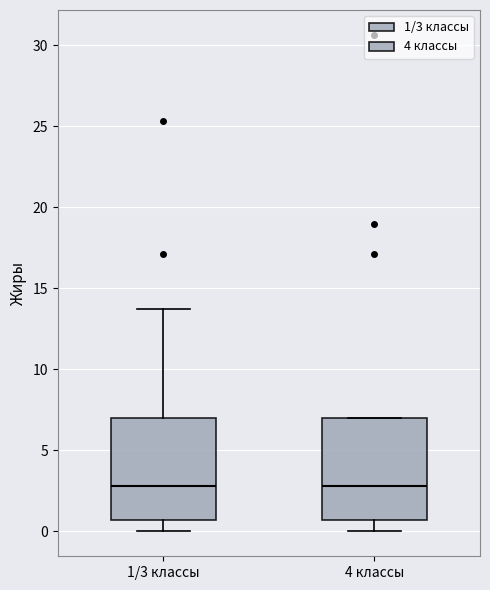

Reading left to right, transcribe this box plot: for each box, give where its median line is, the range the box spans, and where its two whiskers end, as read against the y-axis. The values are not printed on the chart, so give them approximately, as read against the axis.

1/3 классы: median 3.0, box 0.5 to 7.0, whiskers 0.0 to 13.5
4 классы: median 3.0, box 0.5 to 7.0, whiskers 0.0 to 7.0